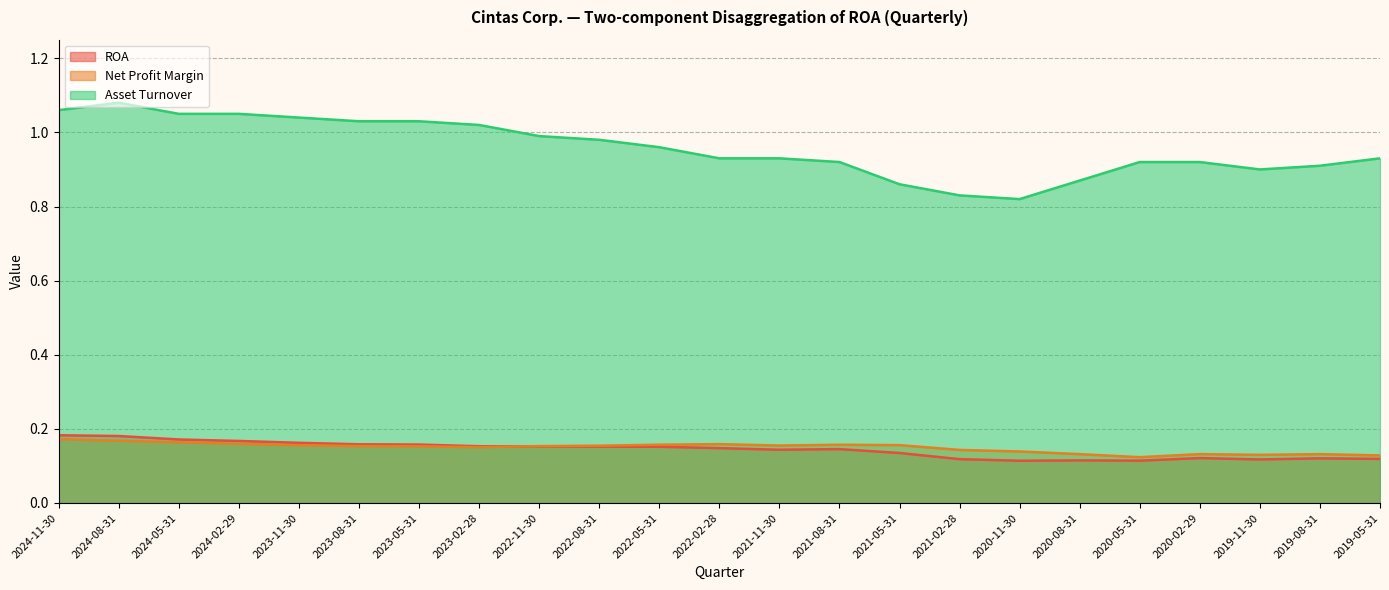

What is the label of the 14th point from the left?

2021-08-31